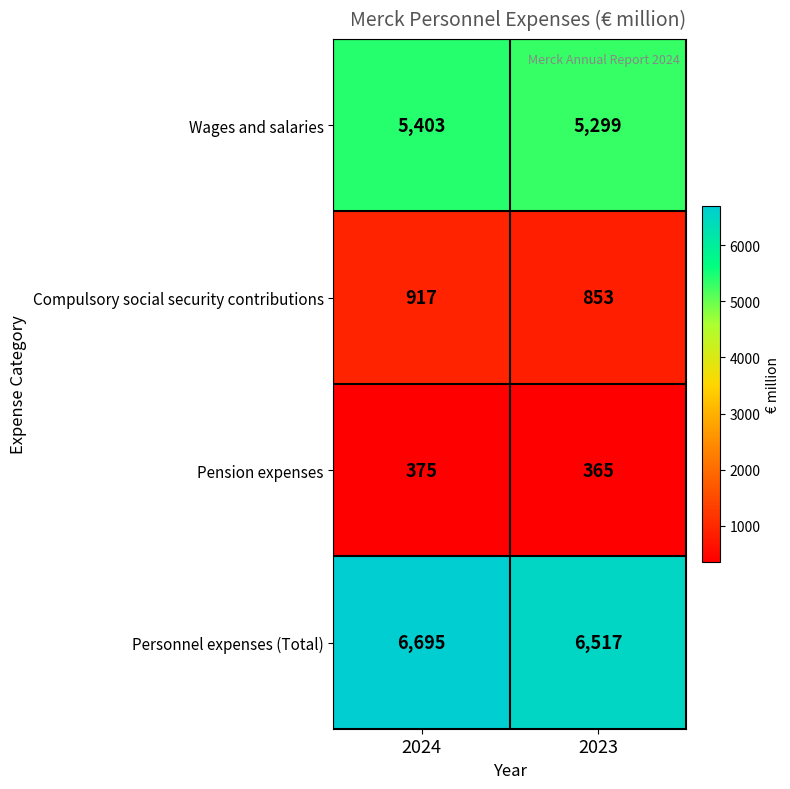

Reading left to right, transcribe all the data shown in this chart.

Wages and salaries: 2024=5403	2023=5299
Compulsory social security contributions: 2024=917	2023=853
Pension expenses: 2024=375	2023=365
Personnel expenses (Total): 2024=6695	2023=6517